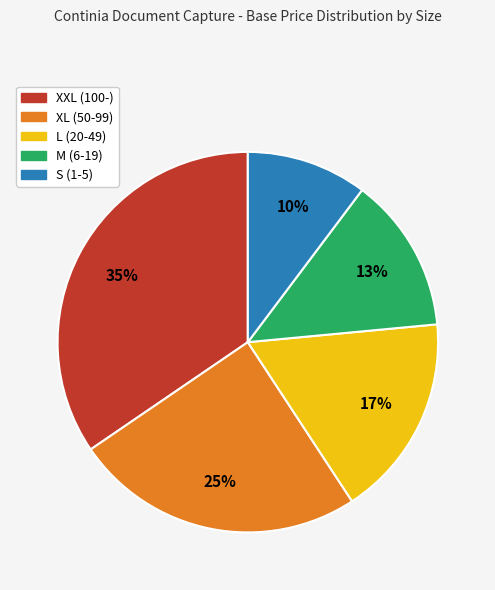

Do S (1-5) and XXL (100-) together represent more than half of the pie?

No